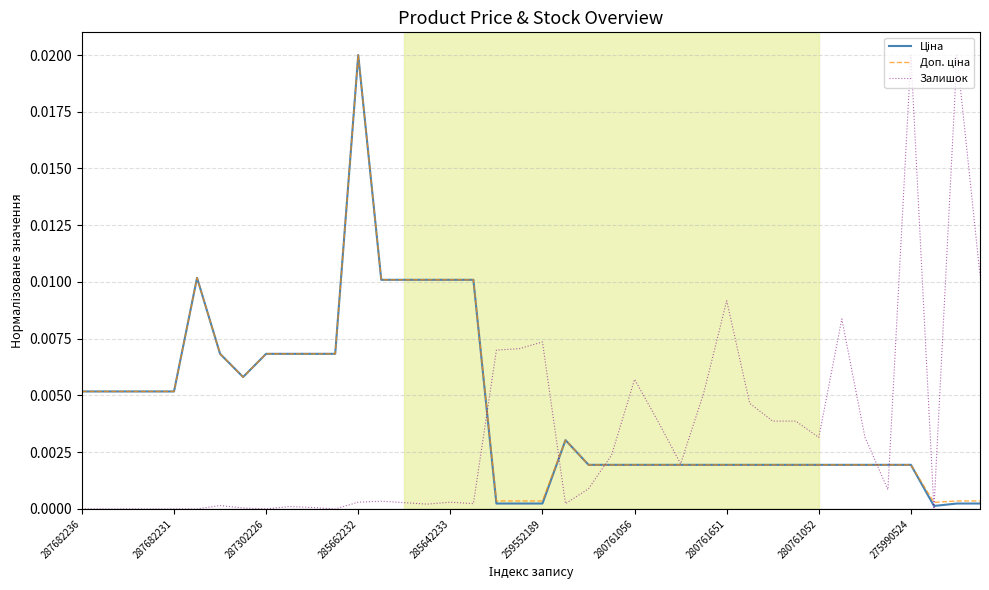

How many interior local peaks does the Залишок series have?

10